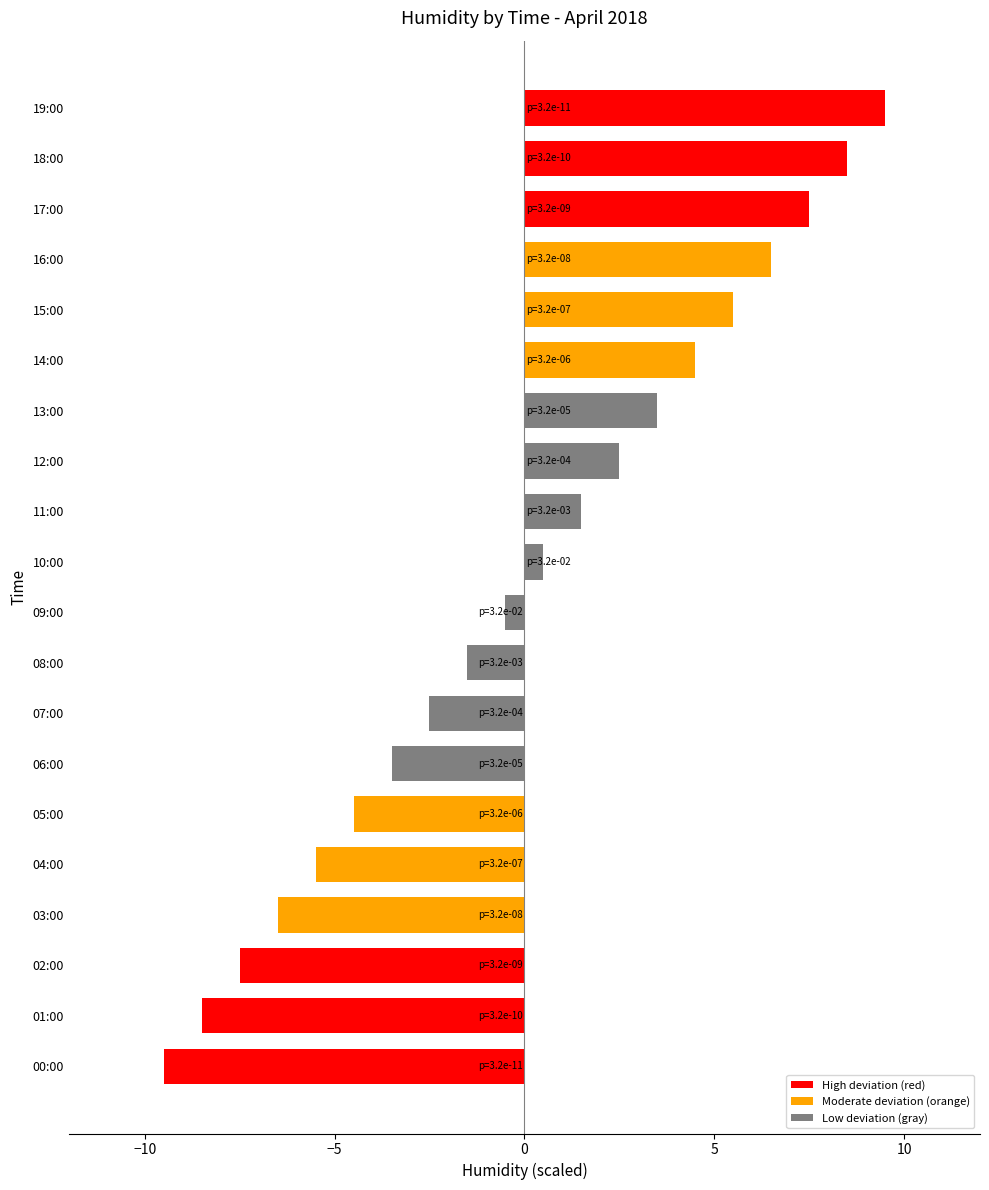

Which label corresponds to the largest value in the chart?

19:00